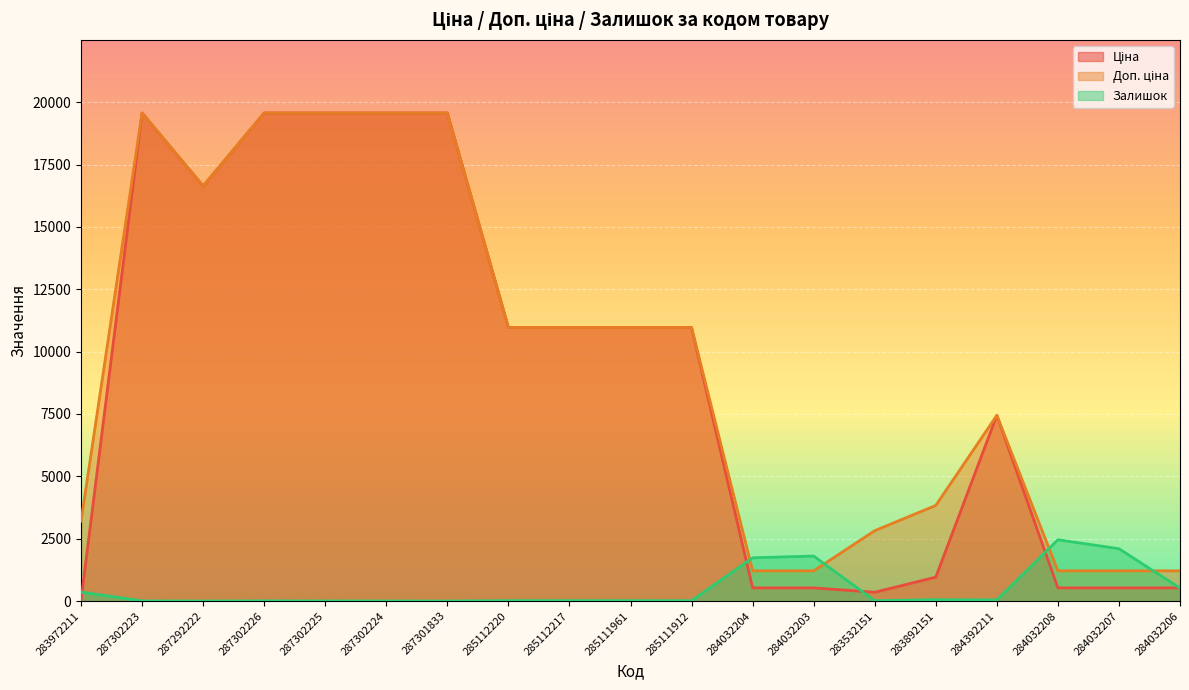

Reading left to right, transcribe all the data shown in this chart.

Ціна: 283972211=32.0	287302223=19564.9	287292222=16636.8	287302226=19564.9	287302225=19564.9	287302224=19564.9	287301833=19564.9	285112220=10964.4	285112217=10964.4	285111961=10964.4	285111912=10964.4	284032204=528.2	284032203=528.2	283532151=352.6	283892151=958.4	284392211=7444.6	284032208=528.2	284032207=528.2	284032206=528.2
Доп. ціна: 283972211=3205.0	287302223=19564.9	287292222=16636.8	287302226=19564.9	287302225=19564.9	287302224=19564.9	287301833=19564.9	285112220=10964.4	285112217=10964.4	285111961=10964.4	285111912=10964.4	284032204=1210.7	284032203=1210.7	283532151=2821.2	283892151=3833.8	284392211=7444.6	284032208=1210.7	284032207=1210.7	284032206=1210.7
Залишок: 283972211=360.0	287302223=7.0	287292222=1.0	287302226=7.0	287302225=5.0	287302224=3.0	287301833=0.0	285112220=17.0	285112217=17.0	285111961=17.0	285111912=15.0	284032204=1734.0	284032203=1804.0	283532151=15.0	283892151=55.0	284392211=44.0	284032208=2457.0	284032207=2099.0	284032206=518.0